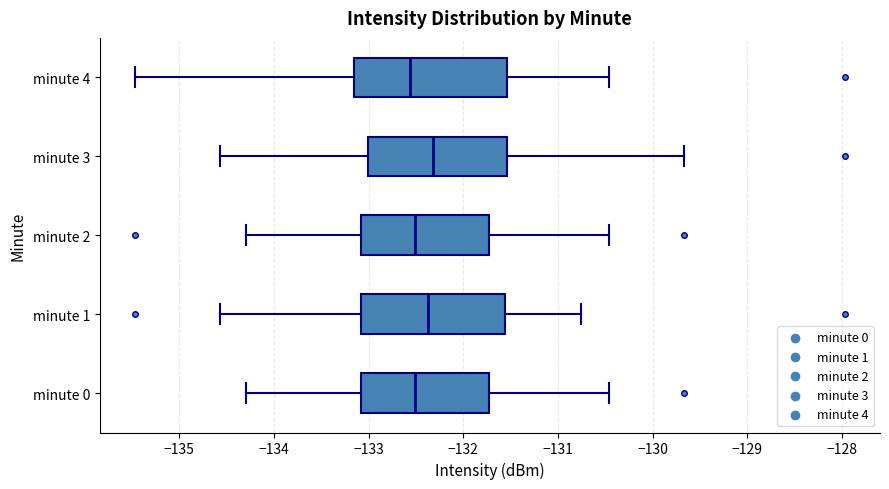

Reading bottom to top, transcribe this box plot: for each box, give where its median line is, the range the box spans, and where its two whiskers end, as read against the x-axis. The values are not printed on the chart, so give them approximately, as read against the axis.

minute 0: median -132.5, box -133.1 to -131.7, whiskers -134.3 to -130.5
minute 1: median -132.4, box -133.1 to -131.6, whiskers -134.6 to -130.8
minute 2: median -132.5, box -133.1 to -131.7, whiskers -134.3 to -130.5
minute 3: median -132.3, box -133.0 to -131.5, whiskers -134.6 to -129.7
minute 4: median -132.6, box -133.2 to -131.5, whiskers -135.5 to -130.5